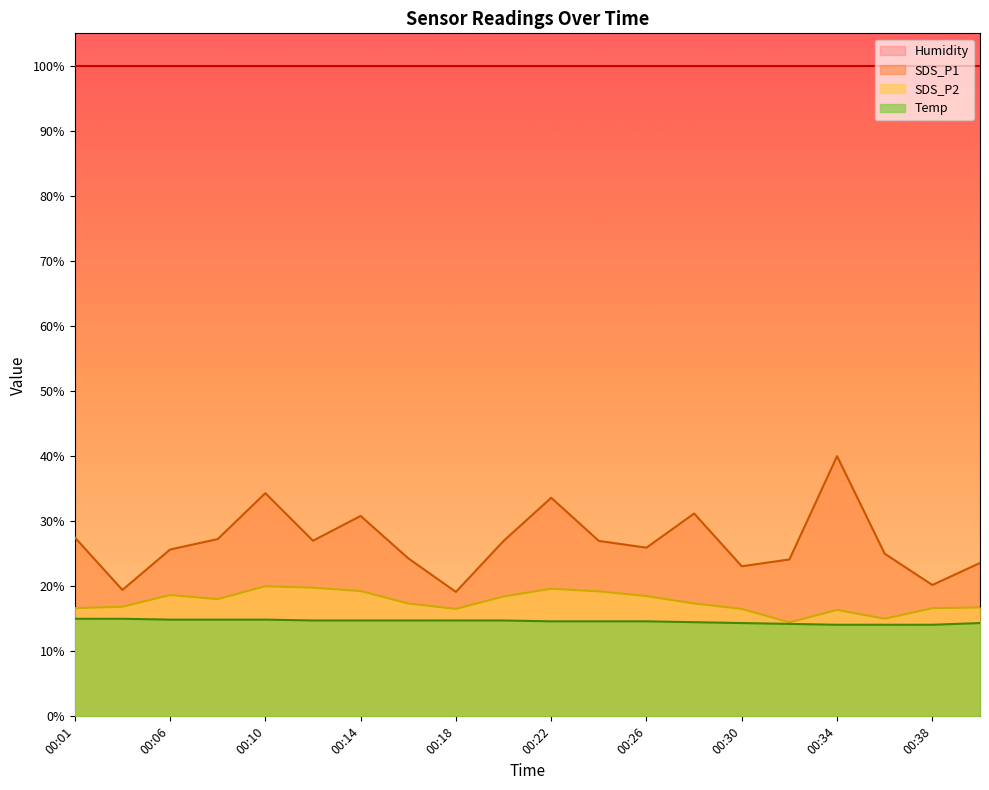

What is the difference between the highest and lowest values at 00:22?

85.4